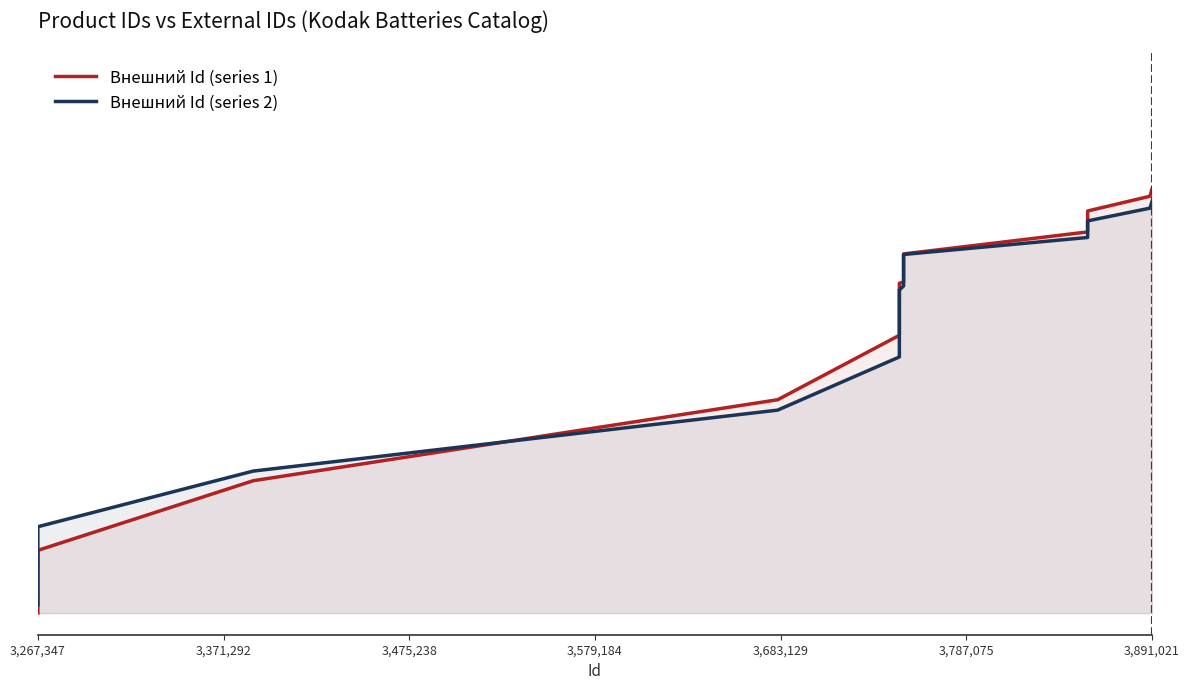

Does the chart have visible grid lines?

No